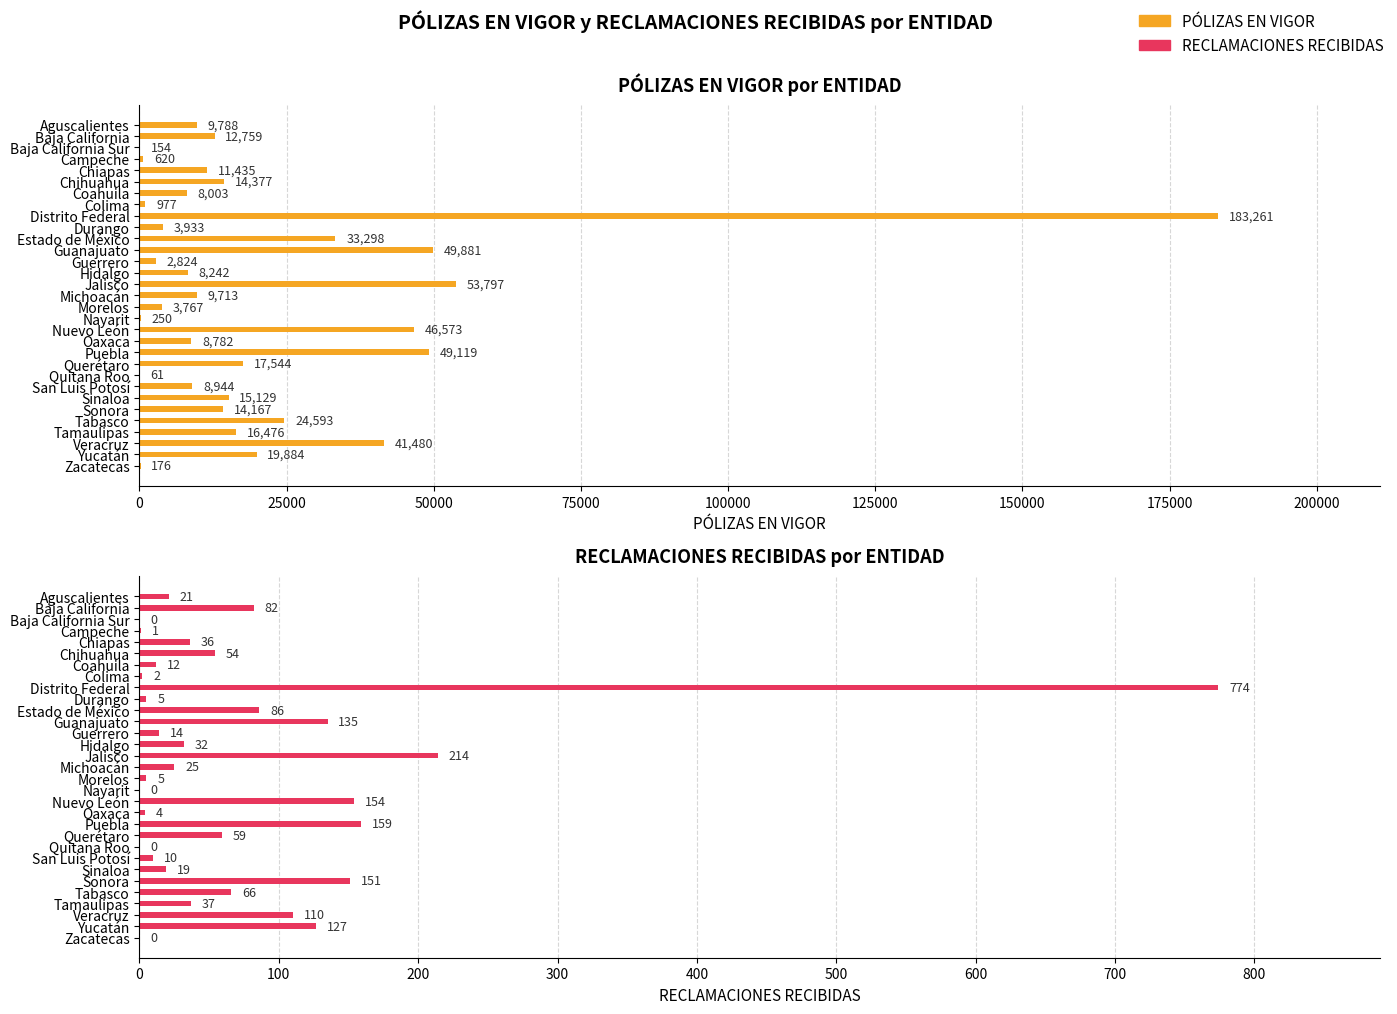

How many bars are there in total?

62